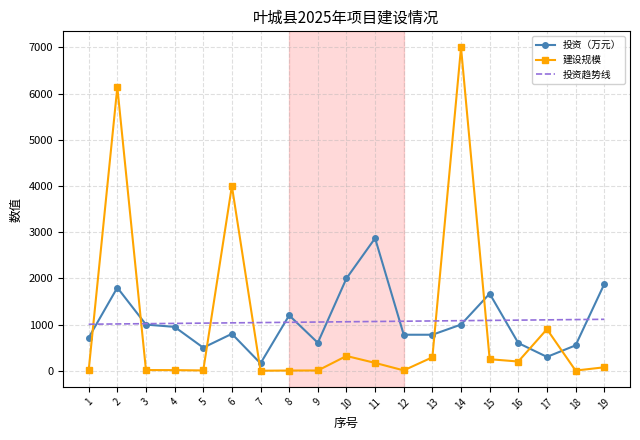

Which category has the highest value across all series?

14